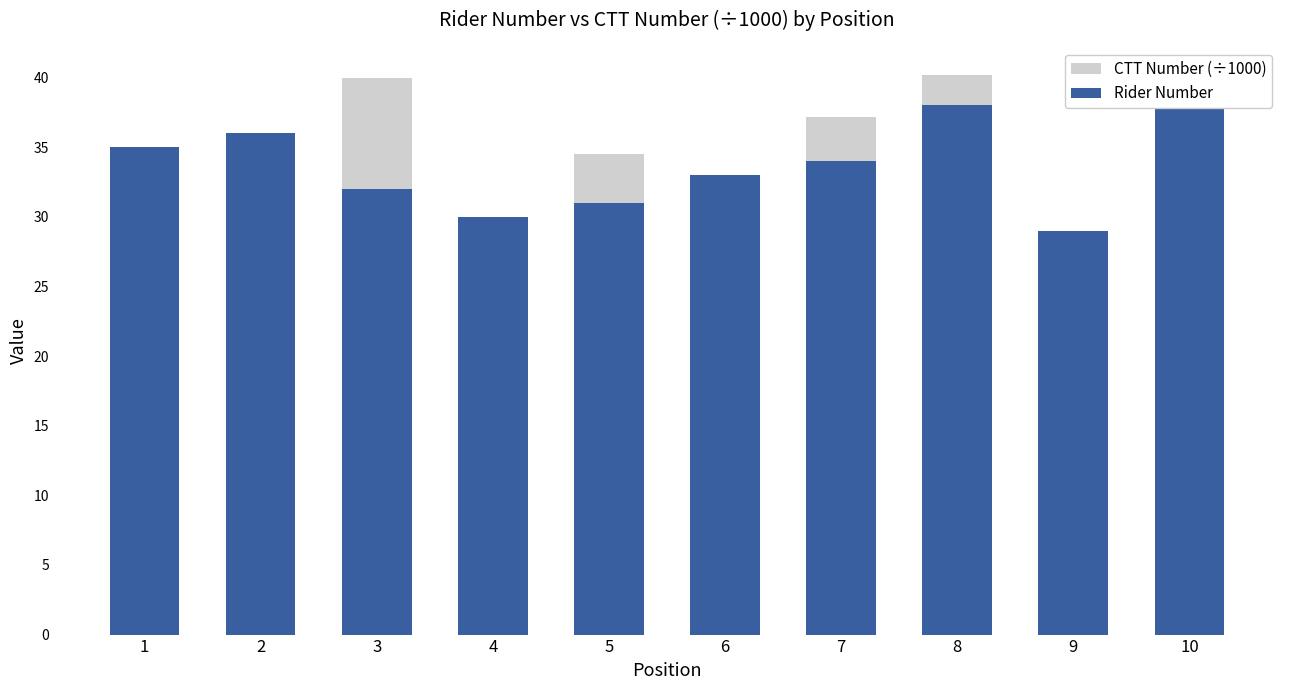

Reading right to left, extract all data points from this chart.

CTT Number (÷1000): 10=34.0	9=28.3	8=40.2	7=37.1	6=24.4	5=34.5	4=7.8	3=40.0	2=11.6	1=31.8
Rider Number: 10=39.0	9=29.0	8=38.0	7=34.0	6=33.0	5=31.0	4=30.0	3=32.0	2=36.0	1=35.0